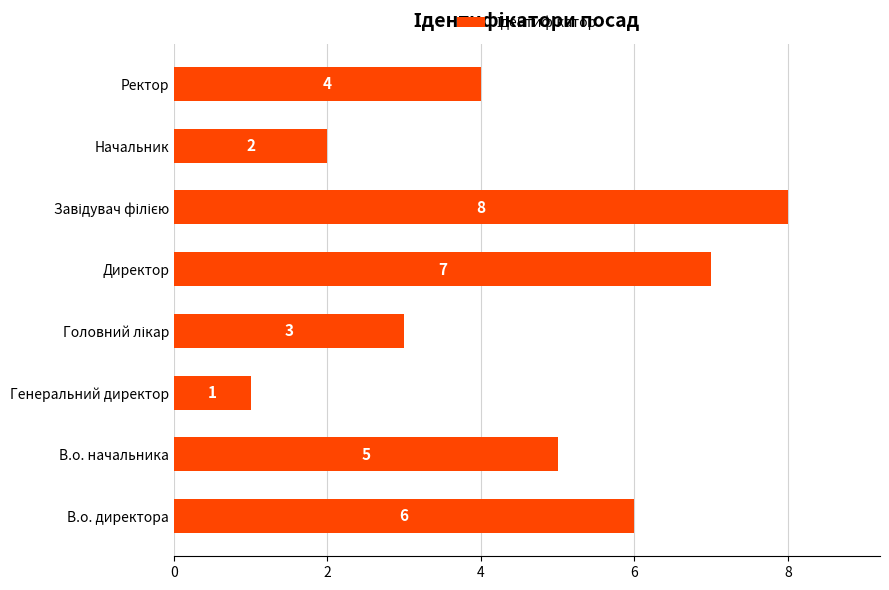

At which label is the value closest to 4?

Ректор